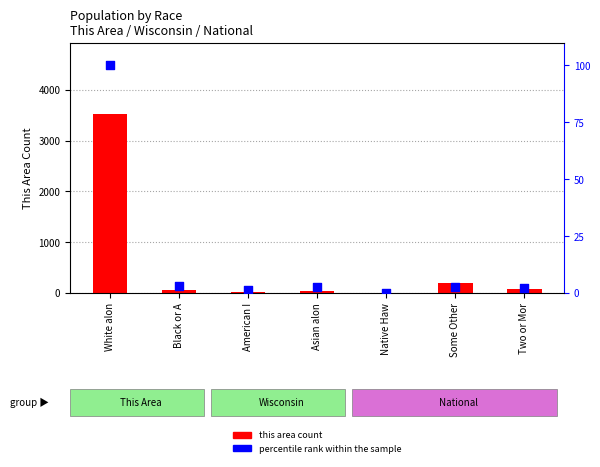

Which series reaches the maximum Y coordinate?

this area count